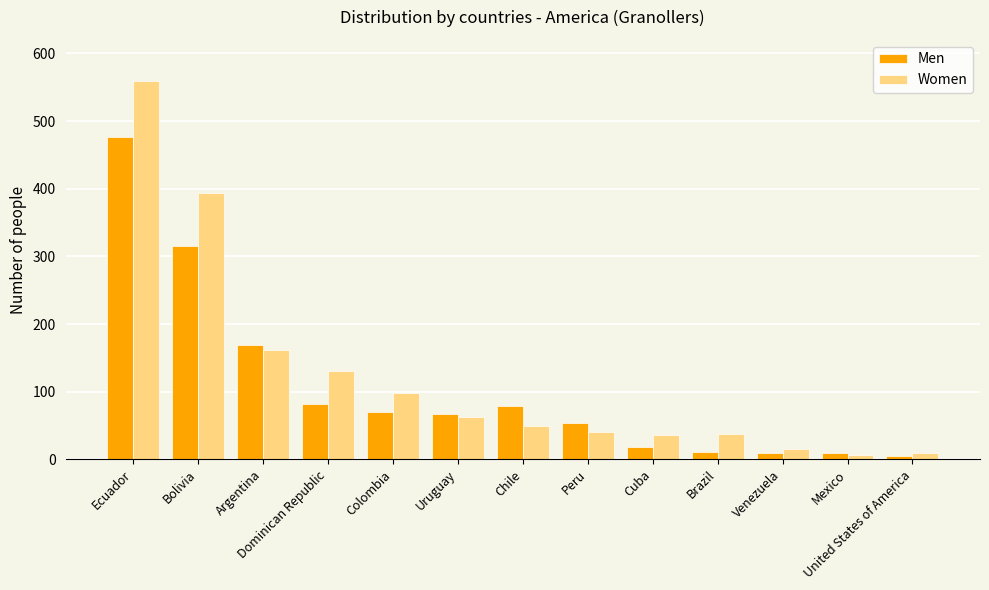

What is the sum of all Men values?

1366